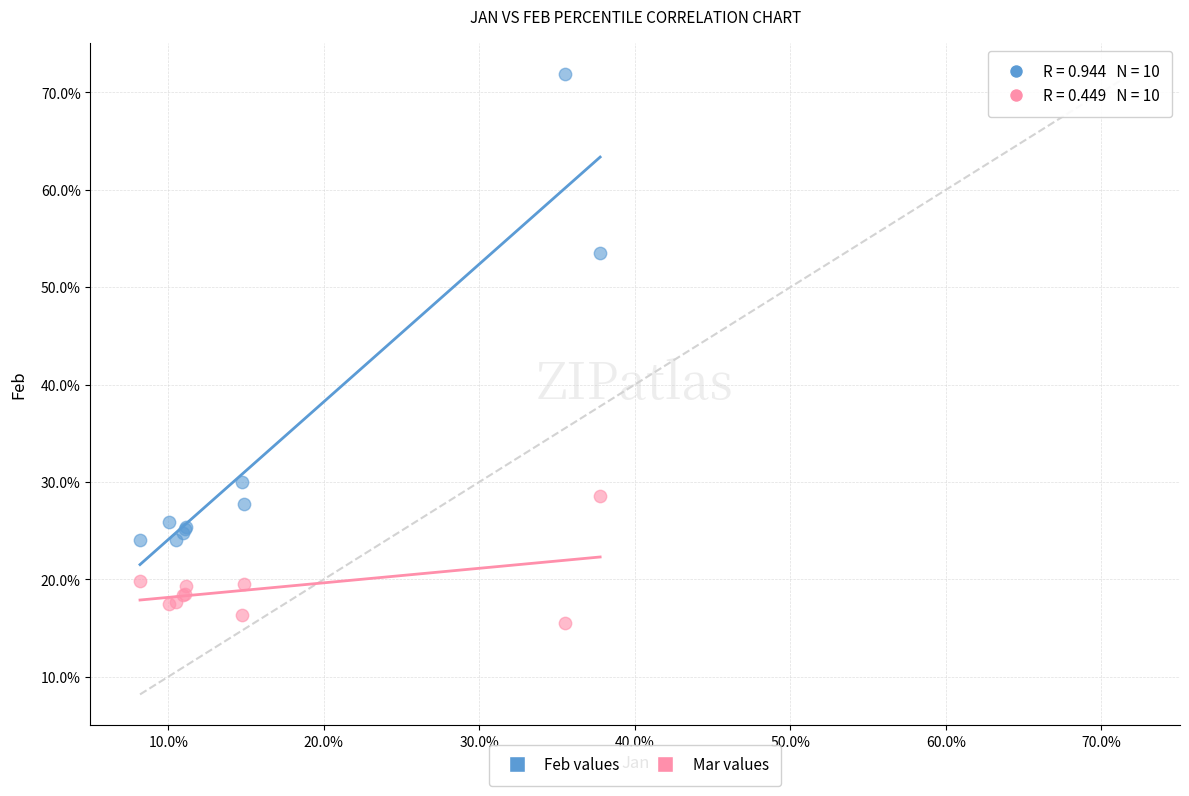

Which series has the largest Y range (max minus min)?

Feb values